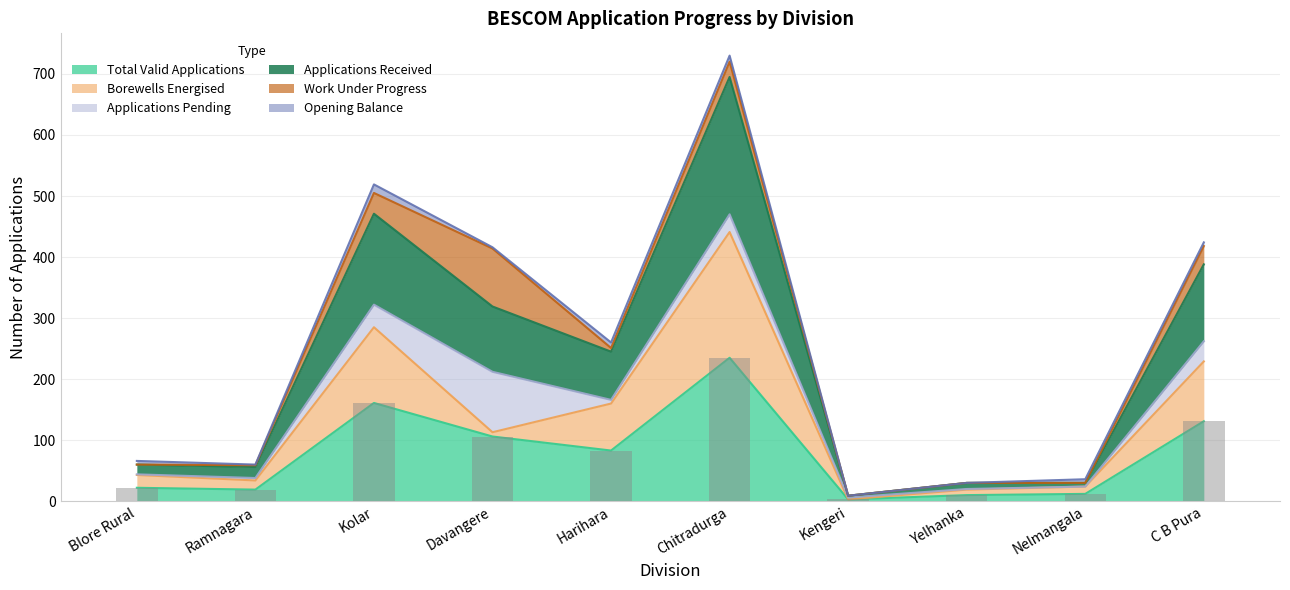

What is the sum of all values?

782